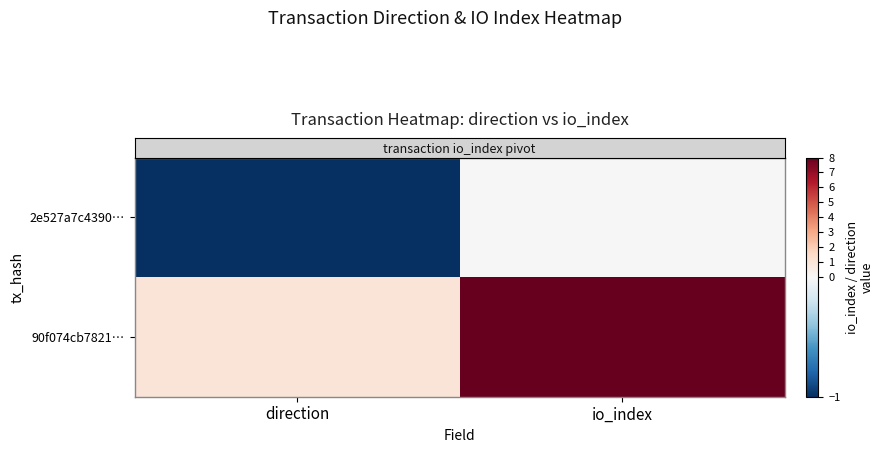

How many distinct data groups are displayed?

2